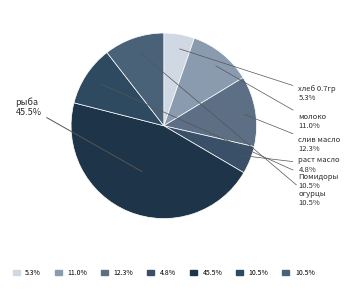

Count the number of slices in the pie.

7